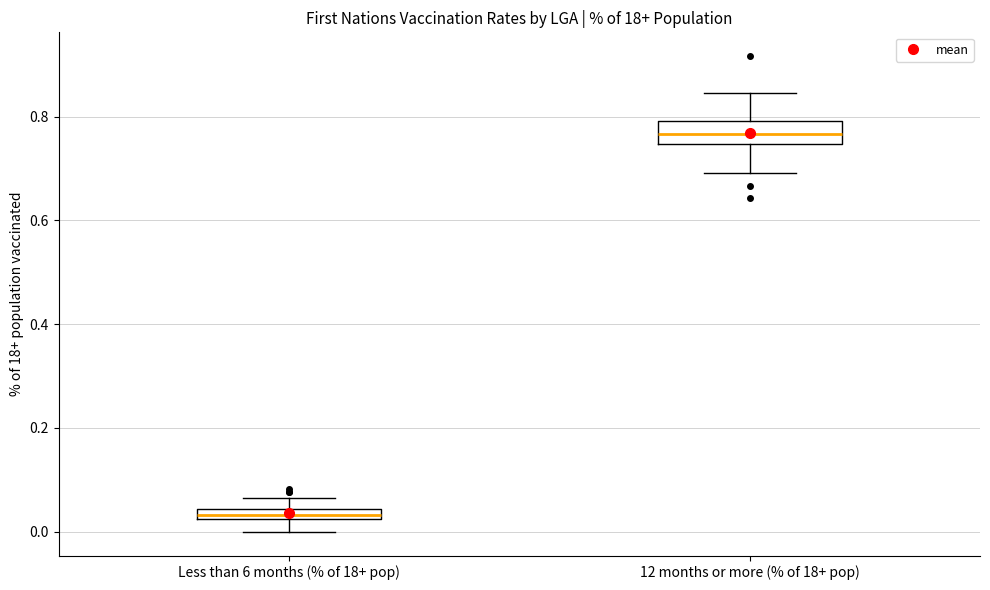

Where is the upper edge of the box for Less than 6 months (% of 18+ pop) on the y-axis? The values are not printed on the chart, so give them approximately, as read against the axis.

0.04